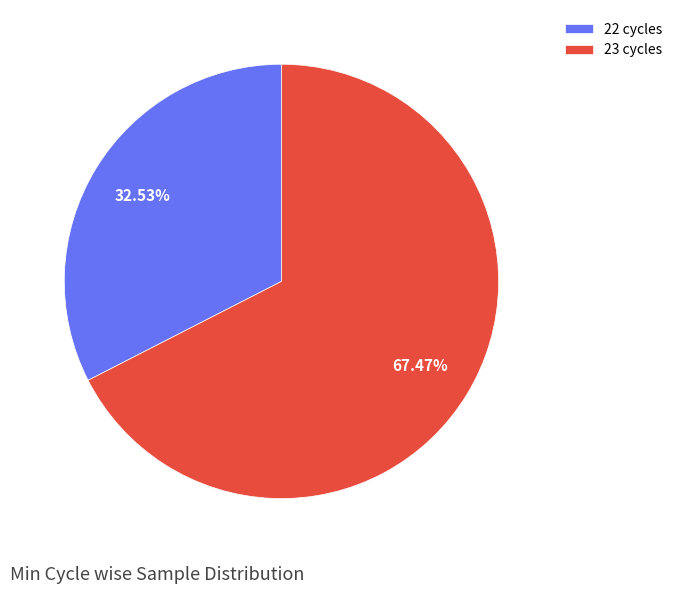

How many slices are in this pie chart?

2